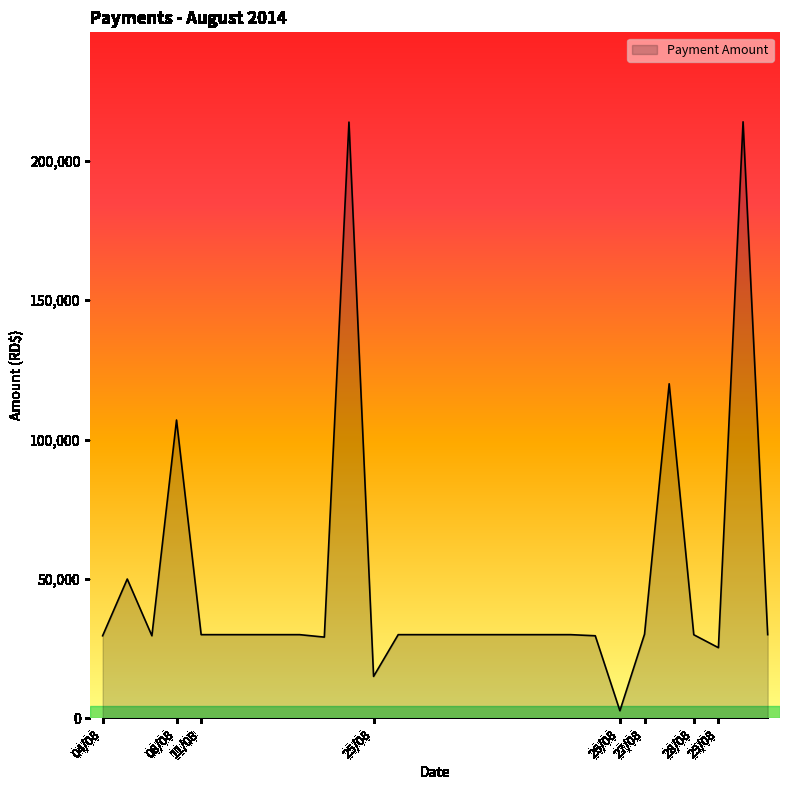

What is the minimum value shown in the chart?

2705.0